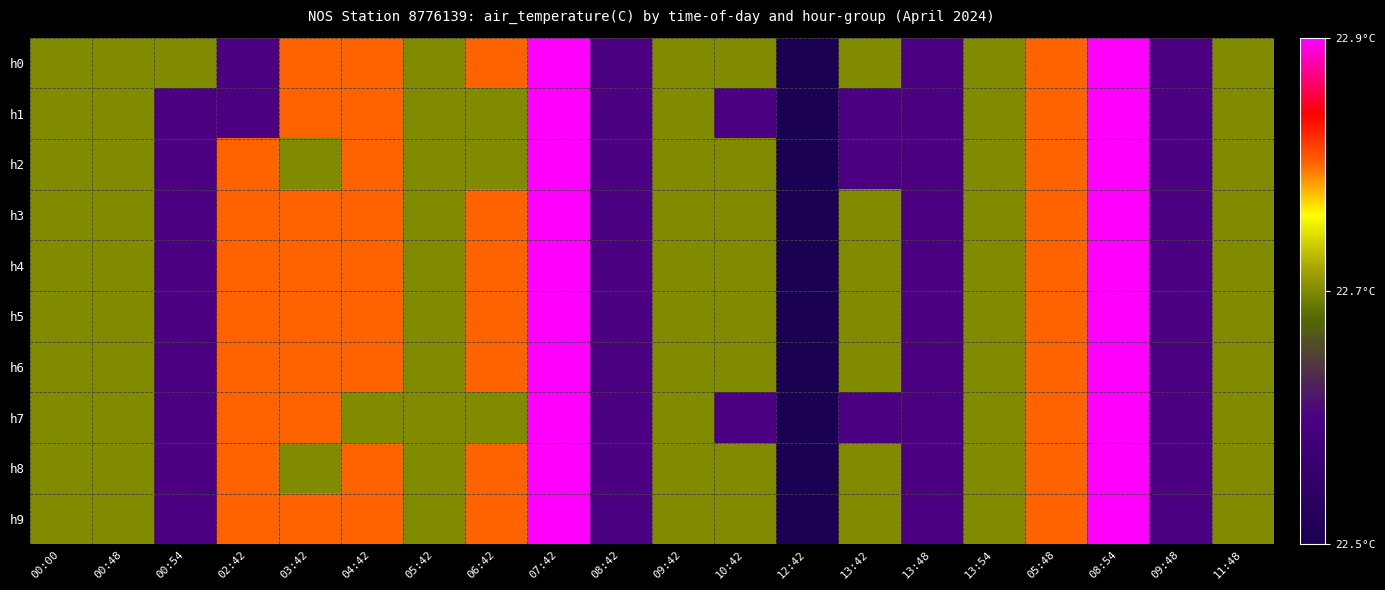

At 13:48, list the series in order from largest to smallest.

h0, h1, h2, h3, h4, h5, h6, h7, h8, h9